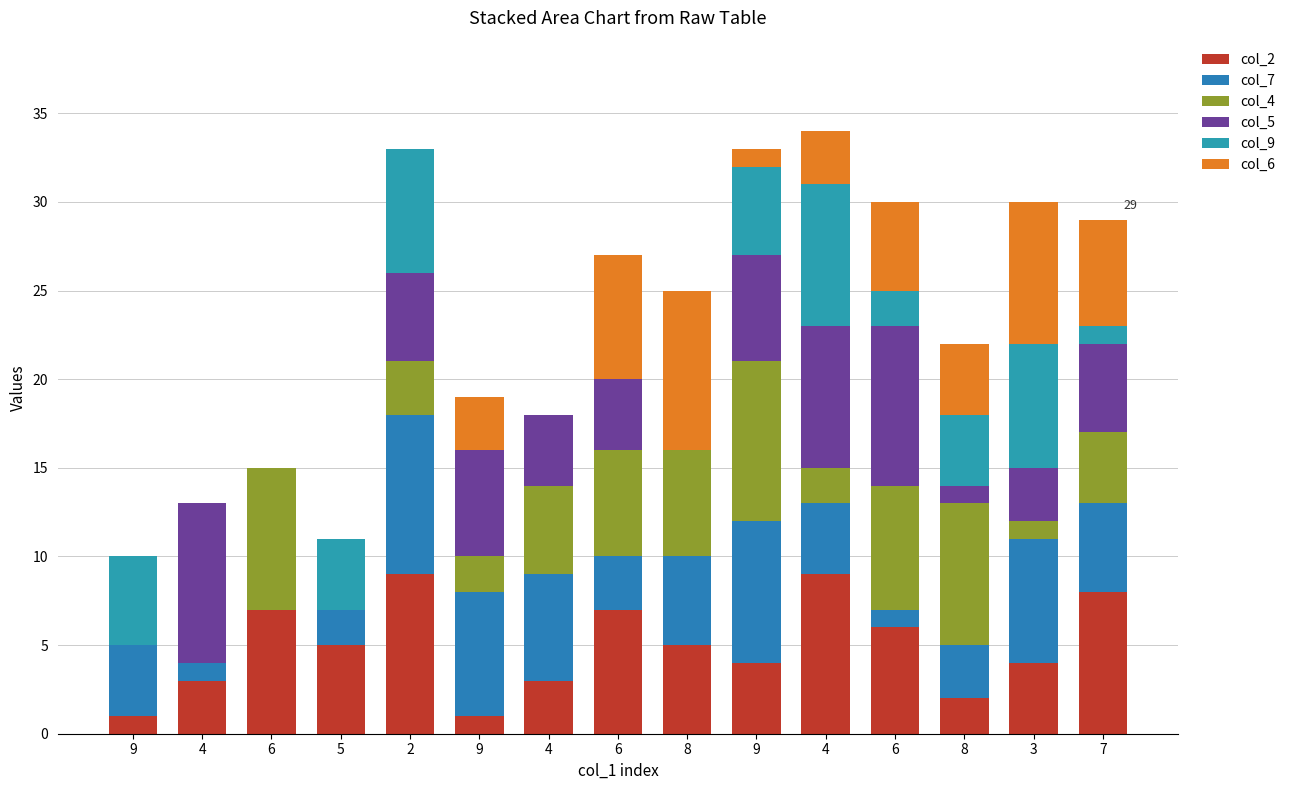

Are the bars grouped side by side (vs. stacked)?

No